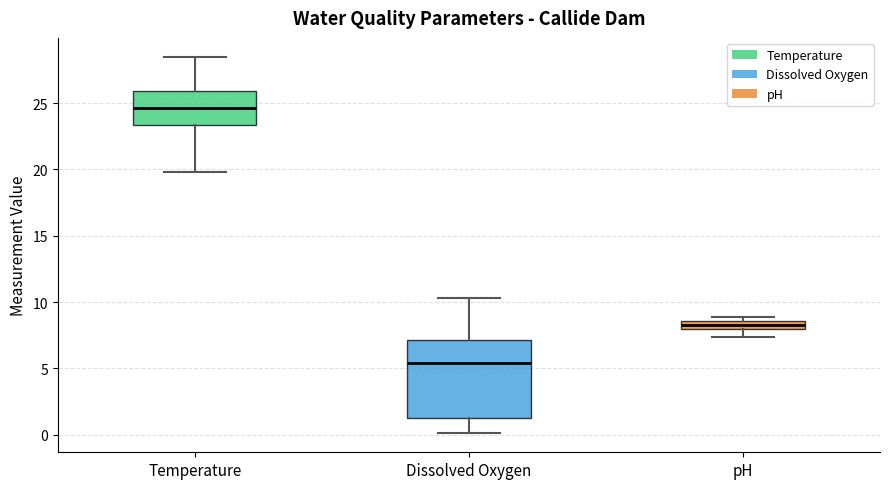

Which box's median line is the highest?

Temperature